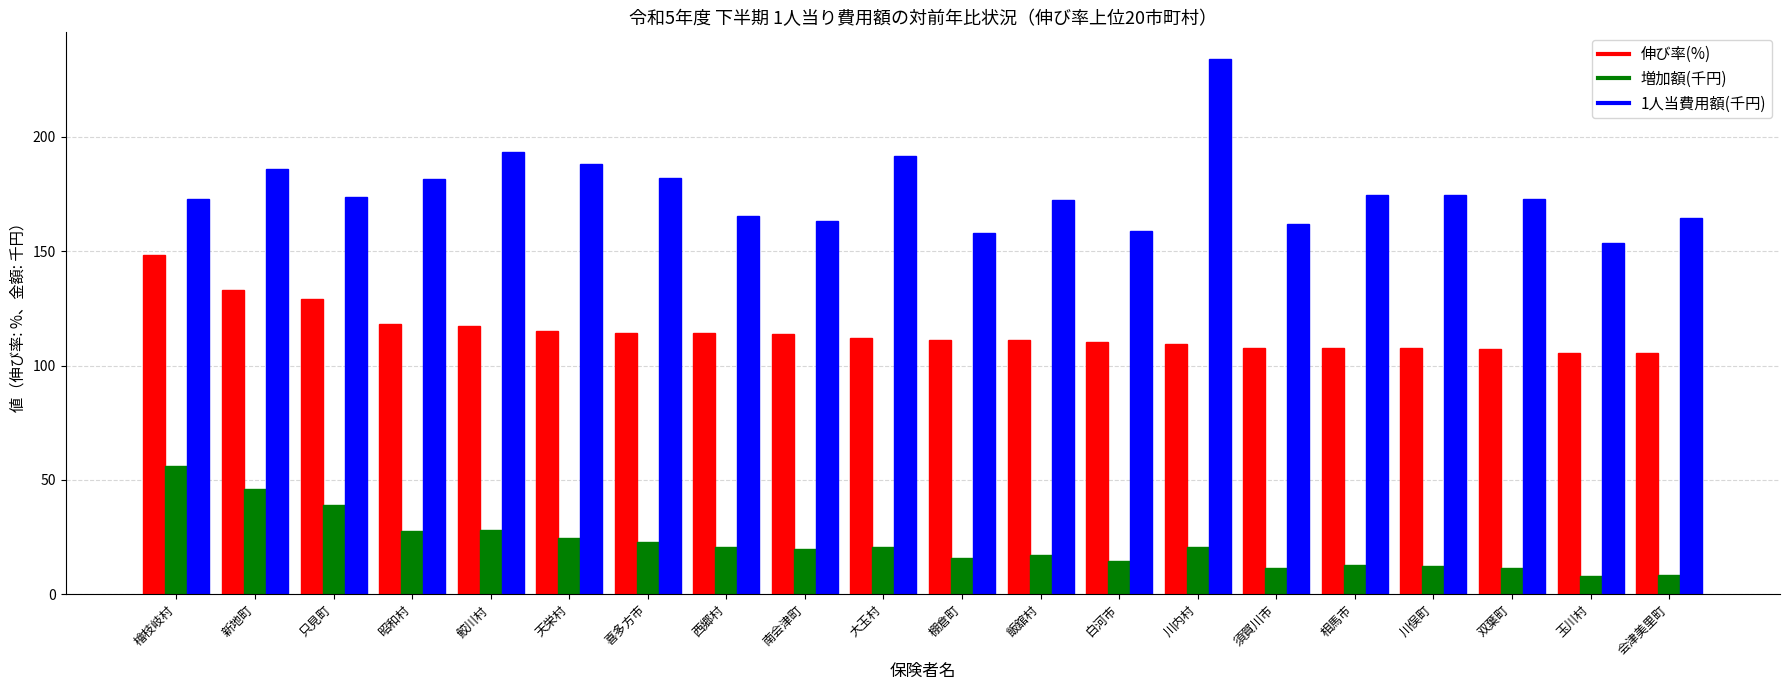

What is the greatest value displayed?

233.9